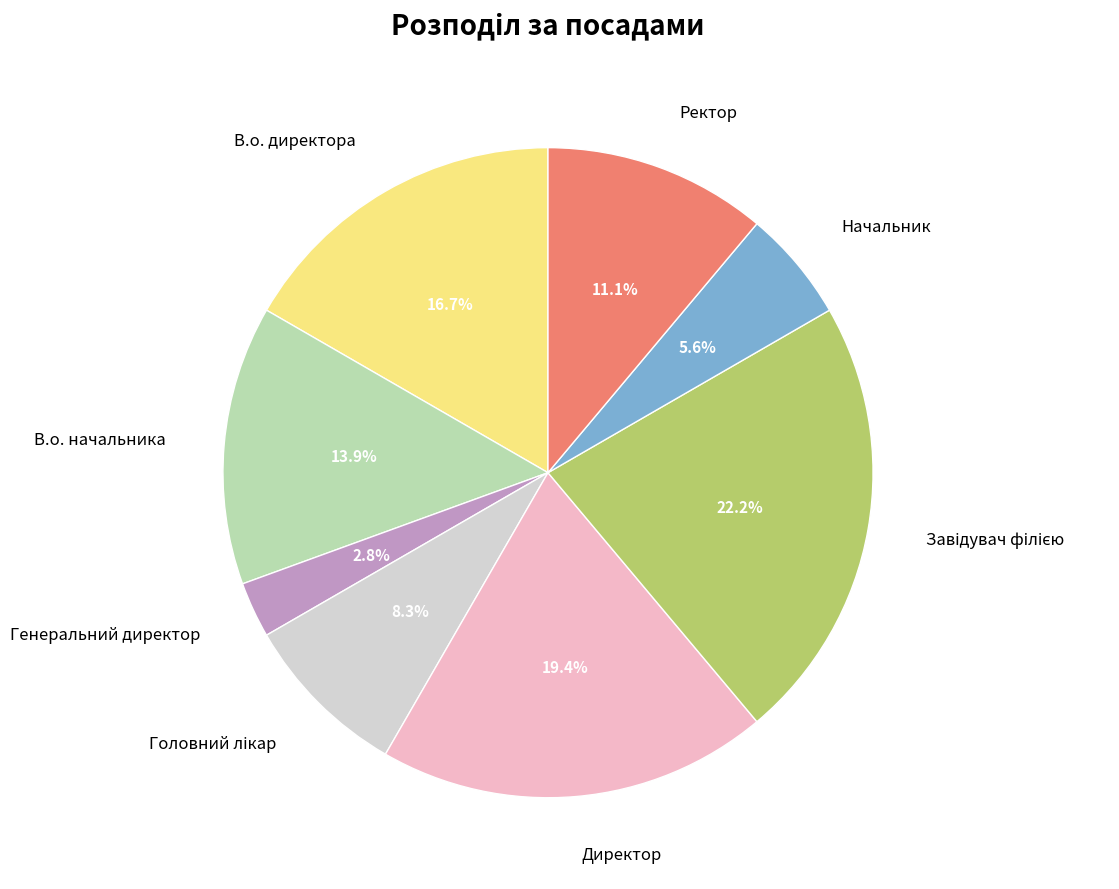

How many slices are in this pie chart?

8